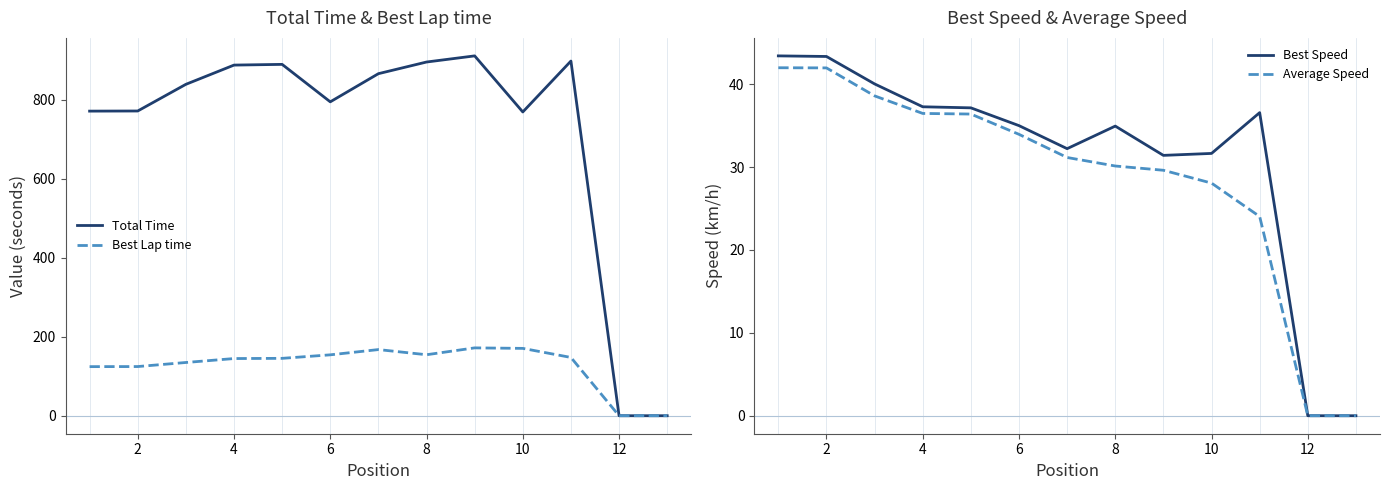

The value of Best Lap time at 4 is 144.9. True or false?

True